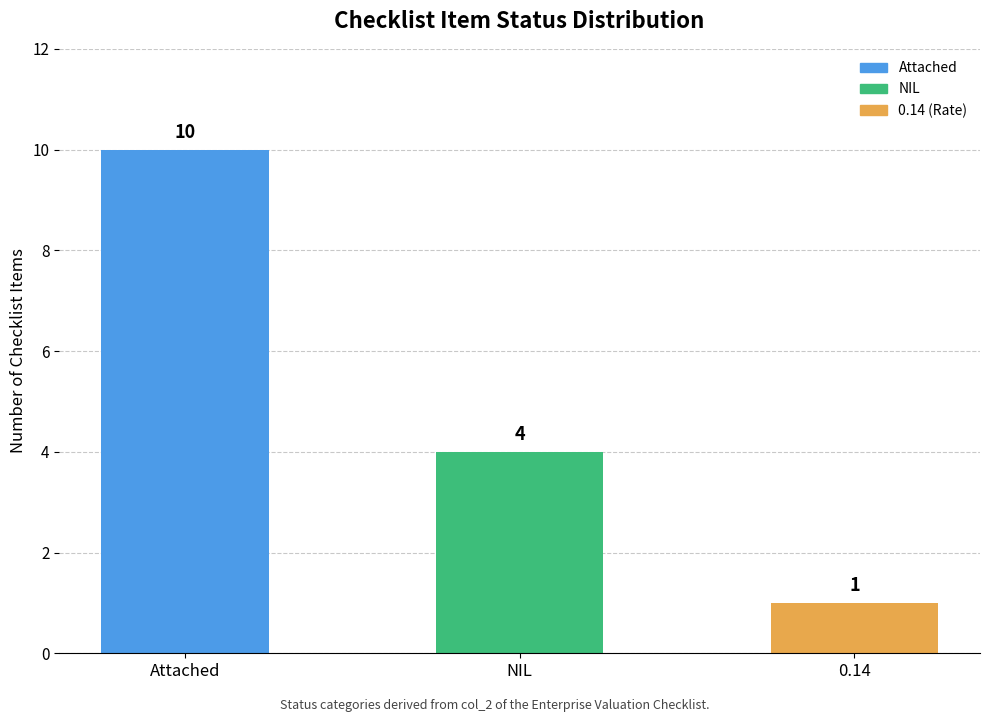

What is the value of the 1st bar from the left?

10